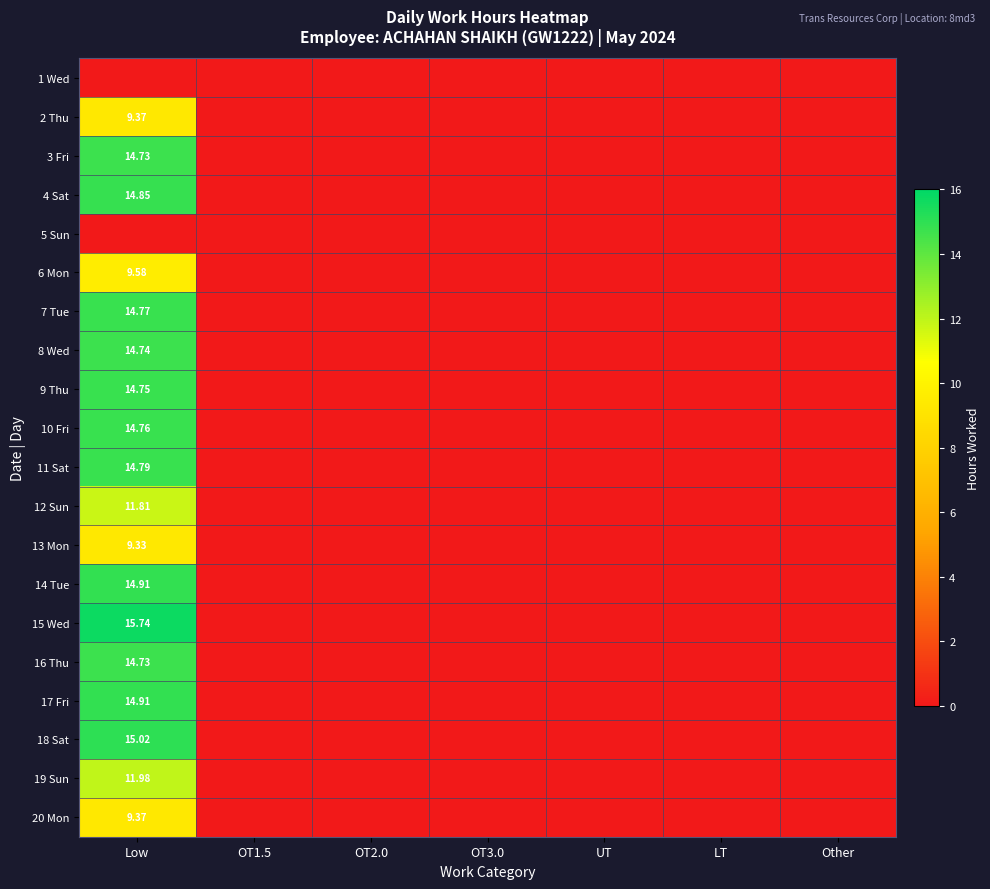

Is the value of 8 Wed at OT1.5 greater than the value of 1 Wed at Low?

No